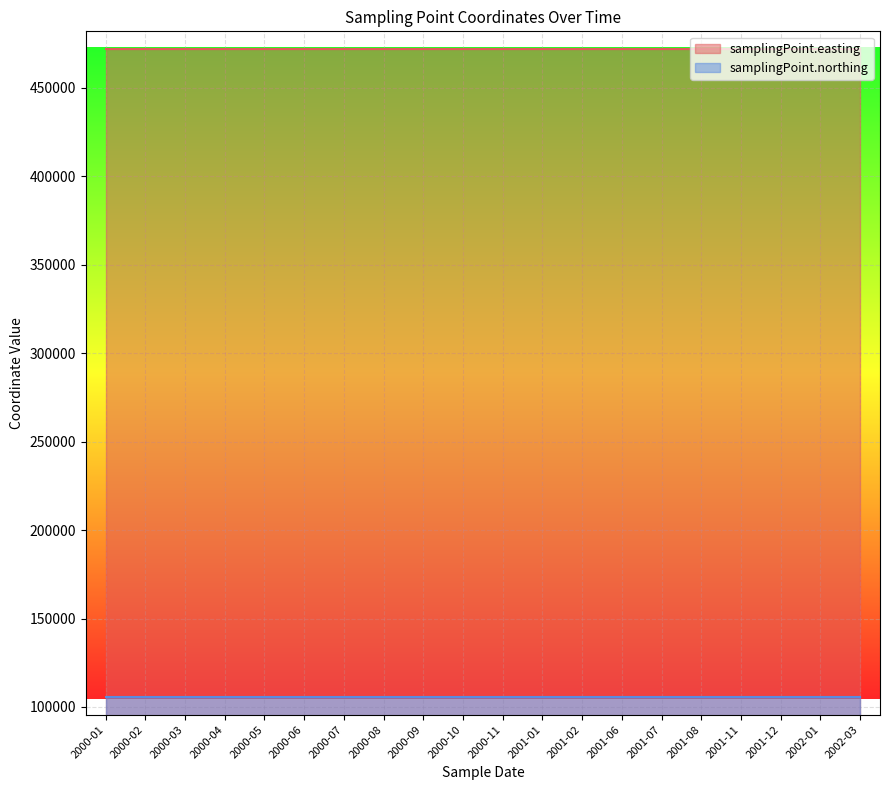

True or false: samplingPoint.northing and samplingPoint.easting cross at least once.

False